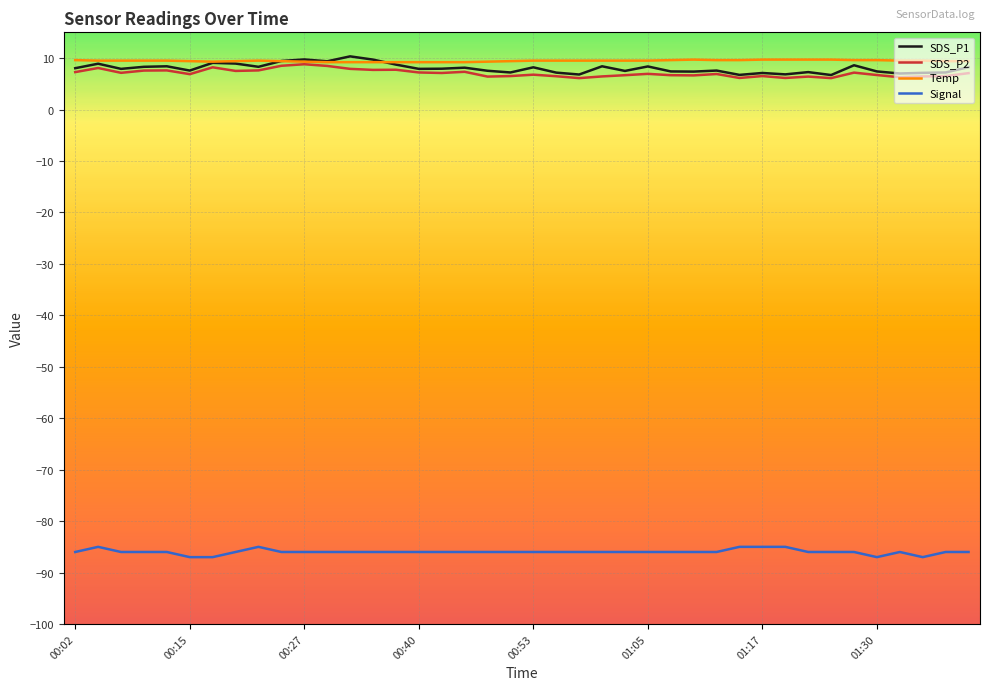

True or false: Temp and Signal intersect in this chart.

False